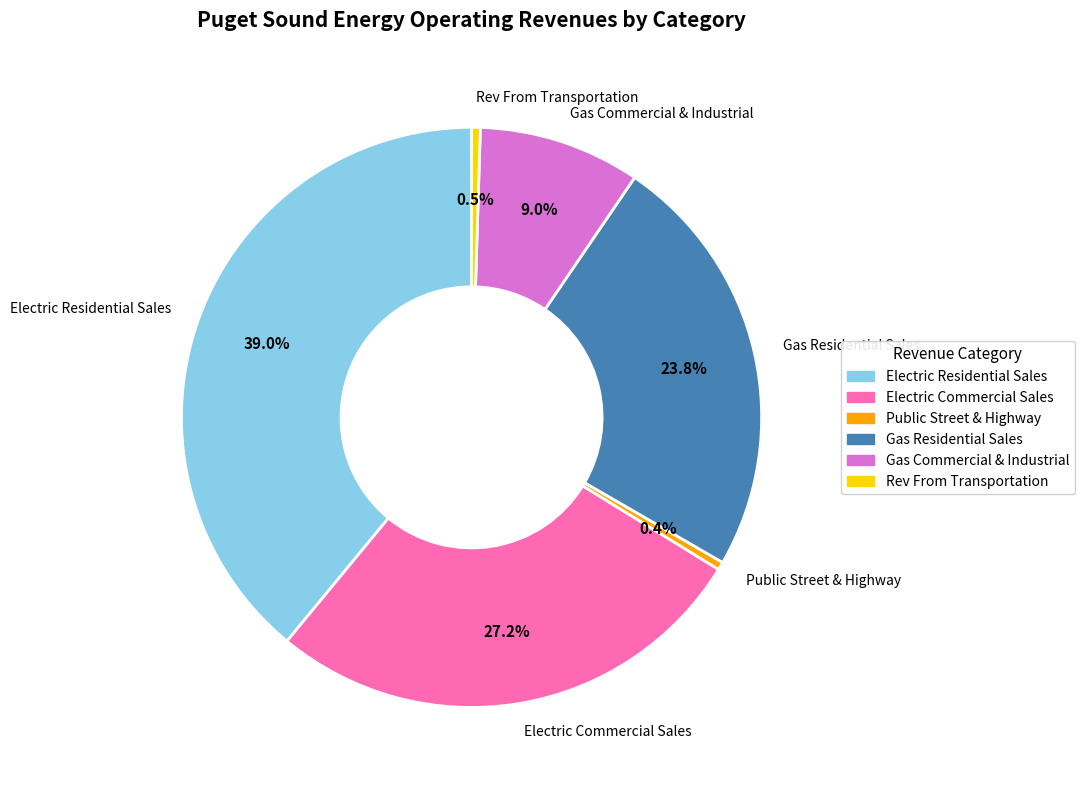

Is there any slice that represents more than half of the pie?

No